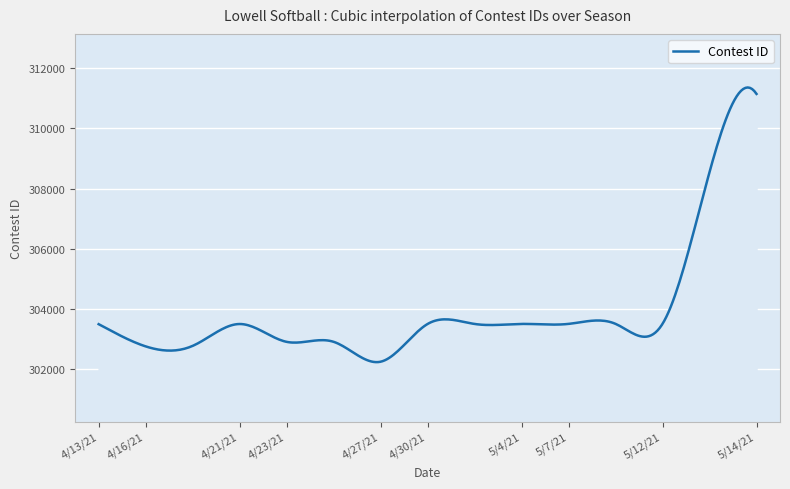

What is the difference between the maximum and minimum values?

9149.7